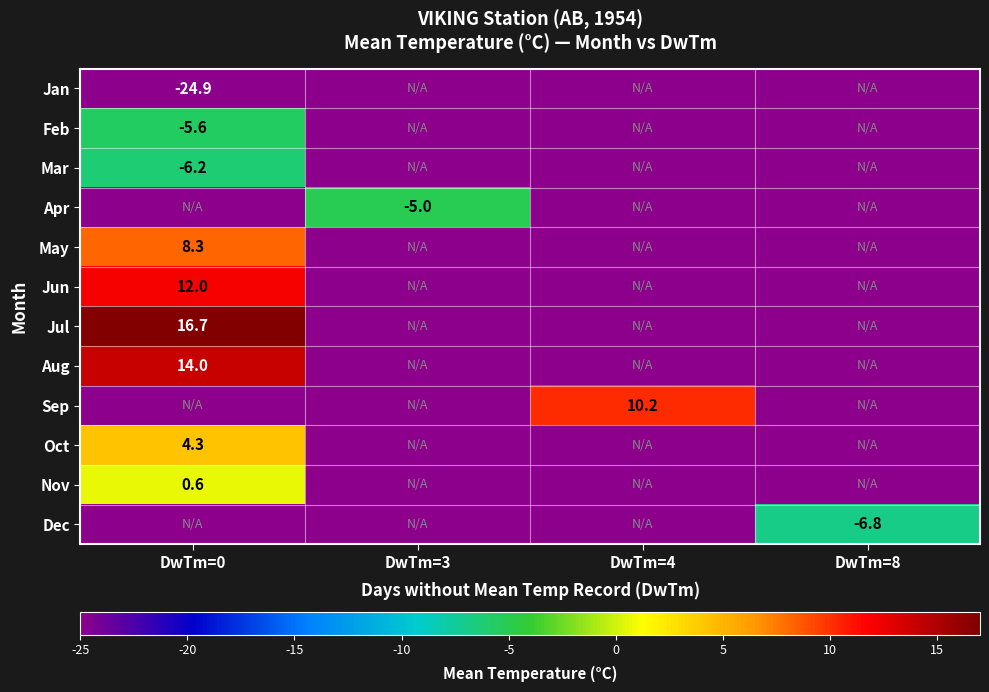

The Oct series shows 4.3 at DwTm=0. True or false?

True